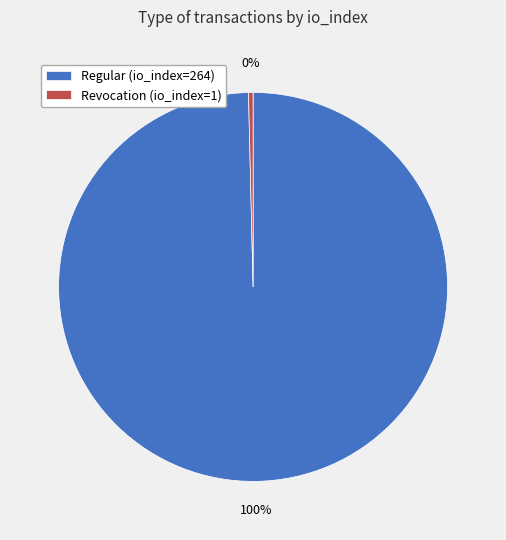

Rank the categories by value from highest to lowest.

Regular (io_index=264), Revocation (io_index=1)